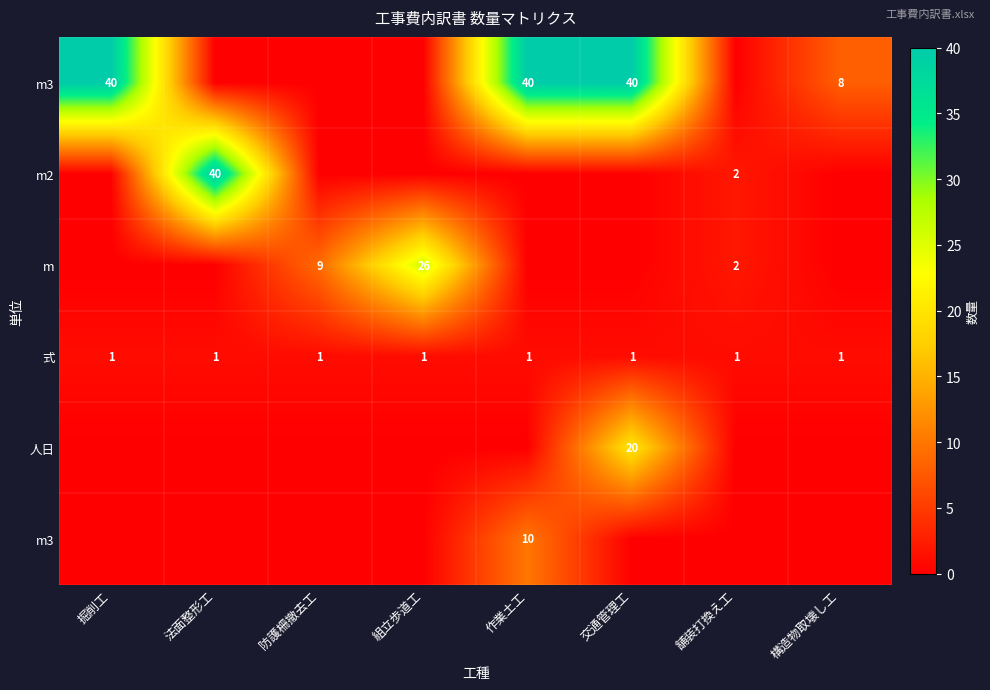

What is the difference between the highest and lowest values at 掘削工?

40